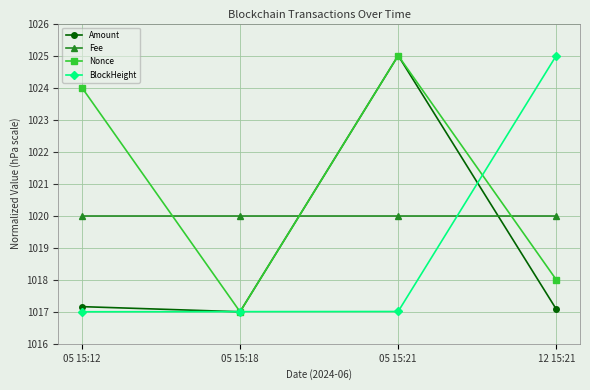

How many lines are shown in the chart?

4